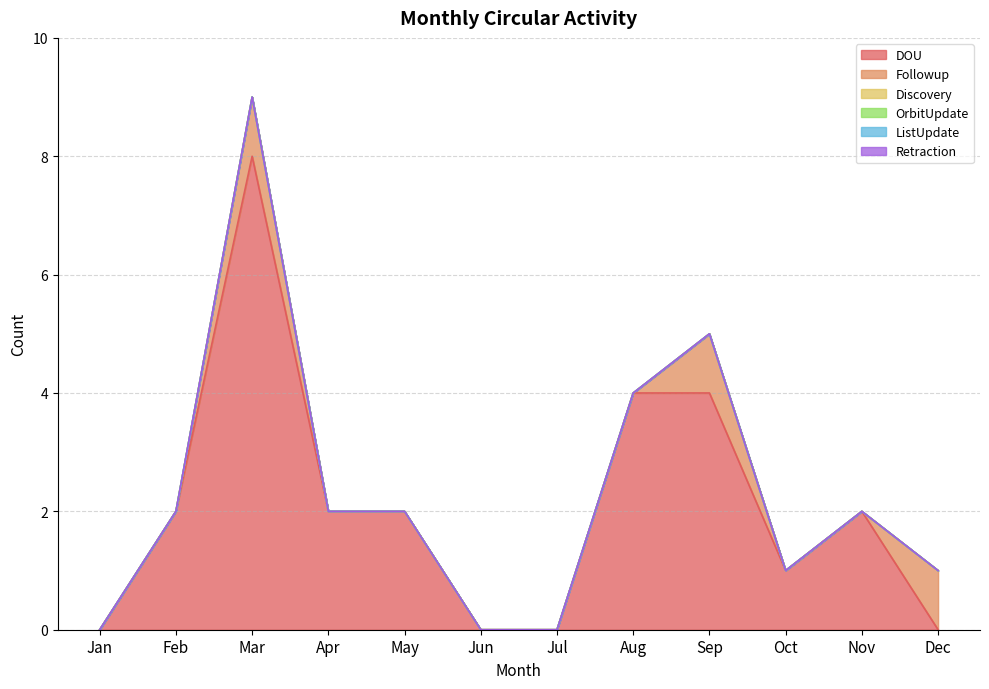

What is the difference between the DOU values at Aug and Apr?

2